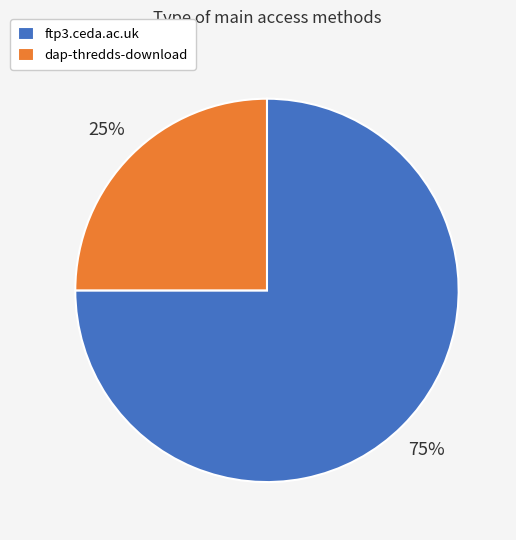

Do dap-thredds-download and ftp3.ceda.ac.uk together represent more than half of the pie?

Yes